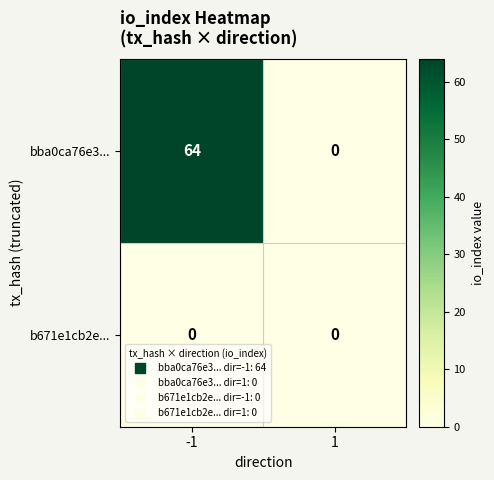

How many data points does each series have?

2